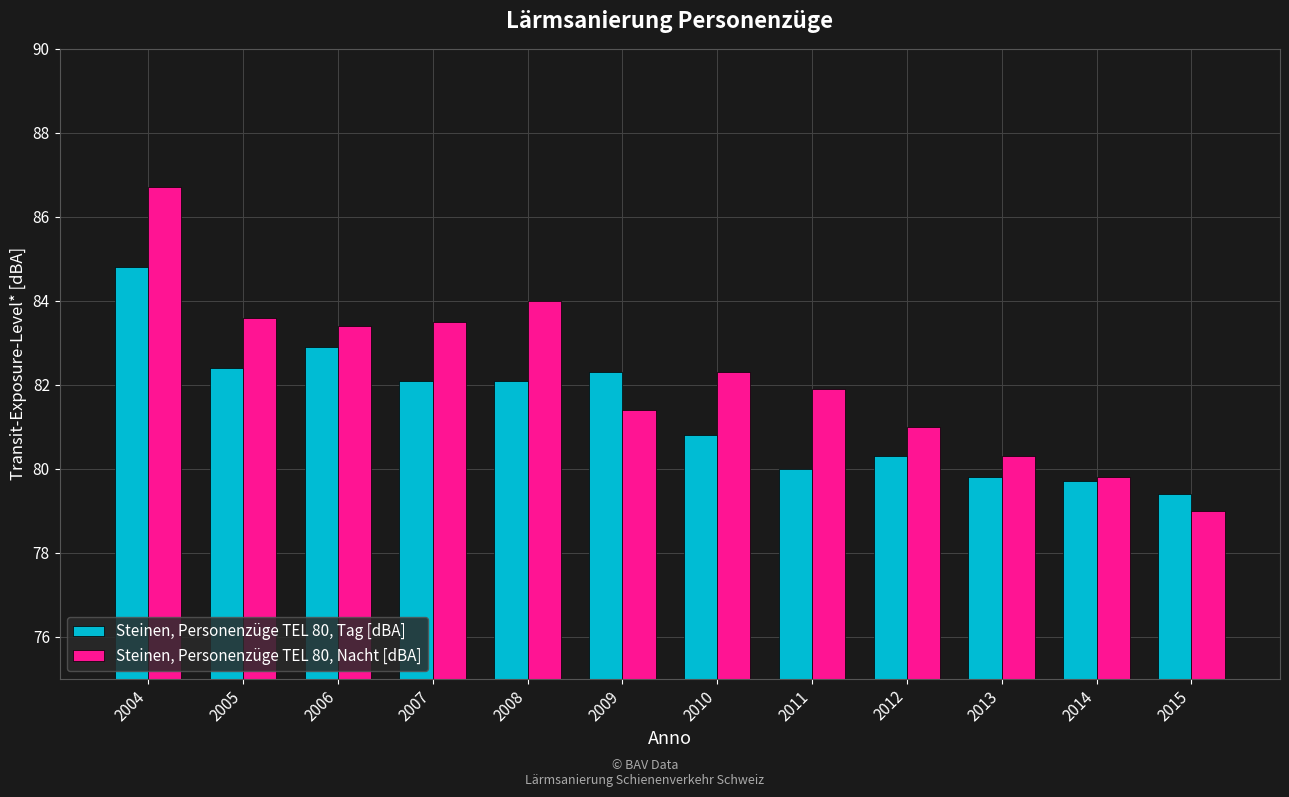

Does the chart contain any negative values?

No